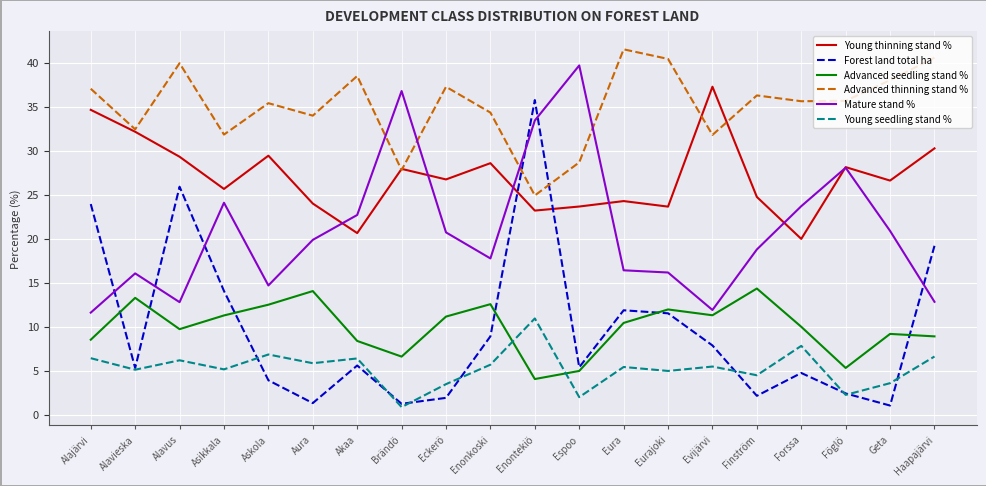

Rank the series at Forssa from highest to lowest value.

Advanced thinning stand %, Mature stand %, Young thinning stand %, Advanced seedling stand %, Young seedling stand %, Forest land total ha